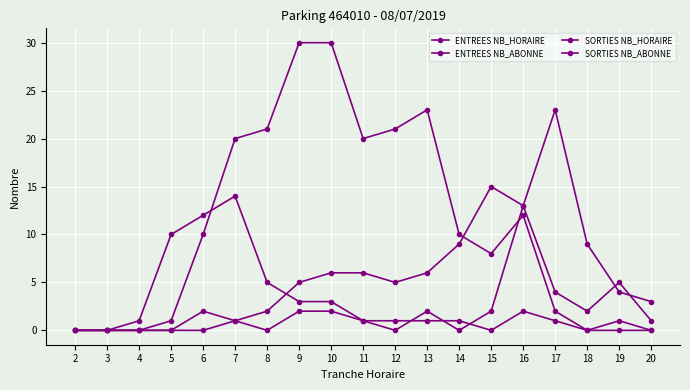

In ENTREES NB_HORAIRE, how many points are higher than both neighbors (excluding endpoints)?

2